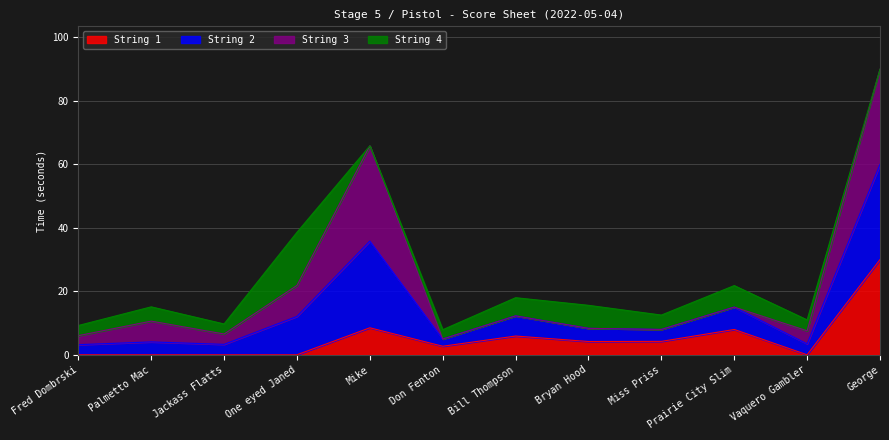

What is the sum of all String 1 values?

63.5